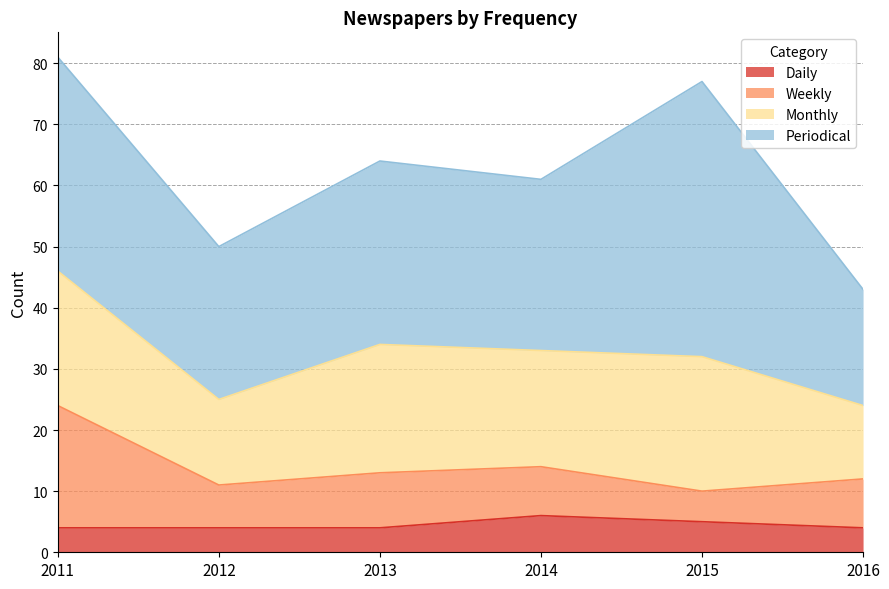

What is the lowest value of the Daily series?

4